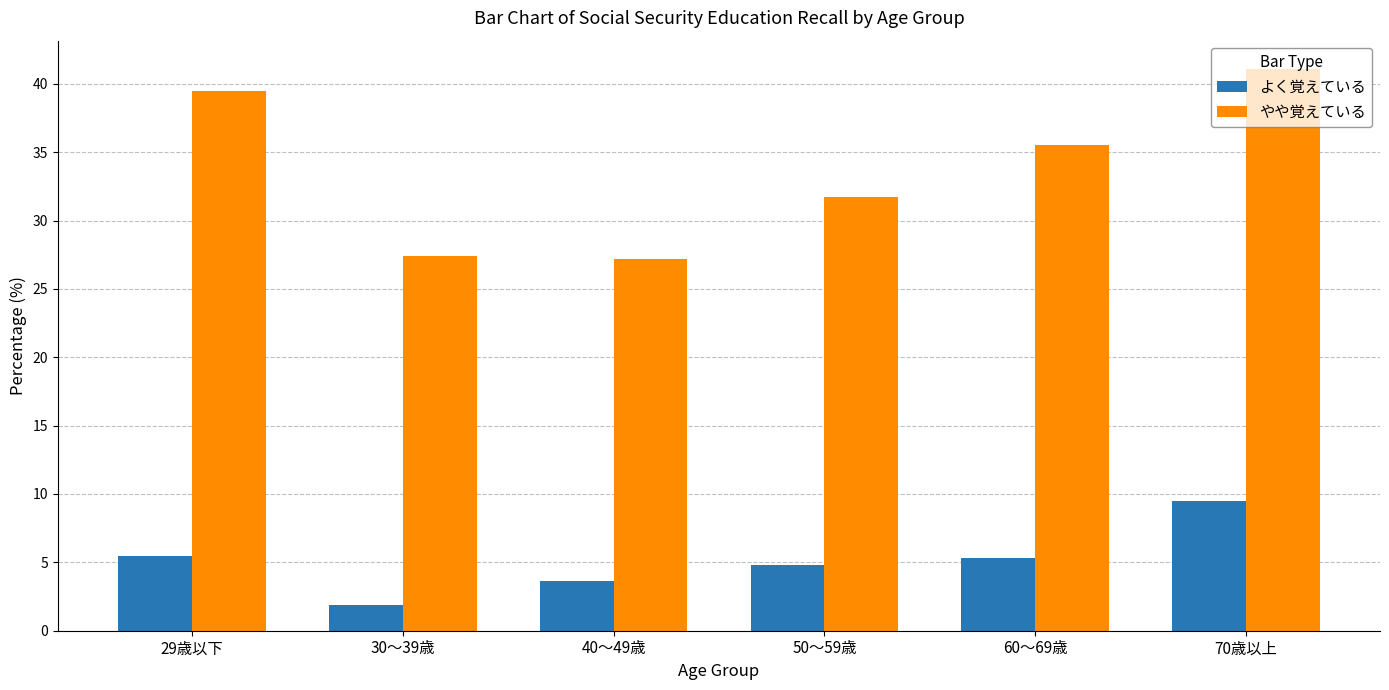

At which label does よく覚えている first exceed 5?

29歳以下